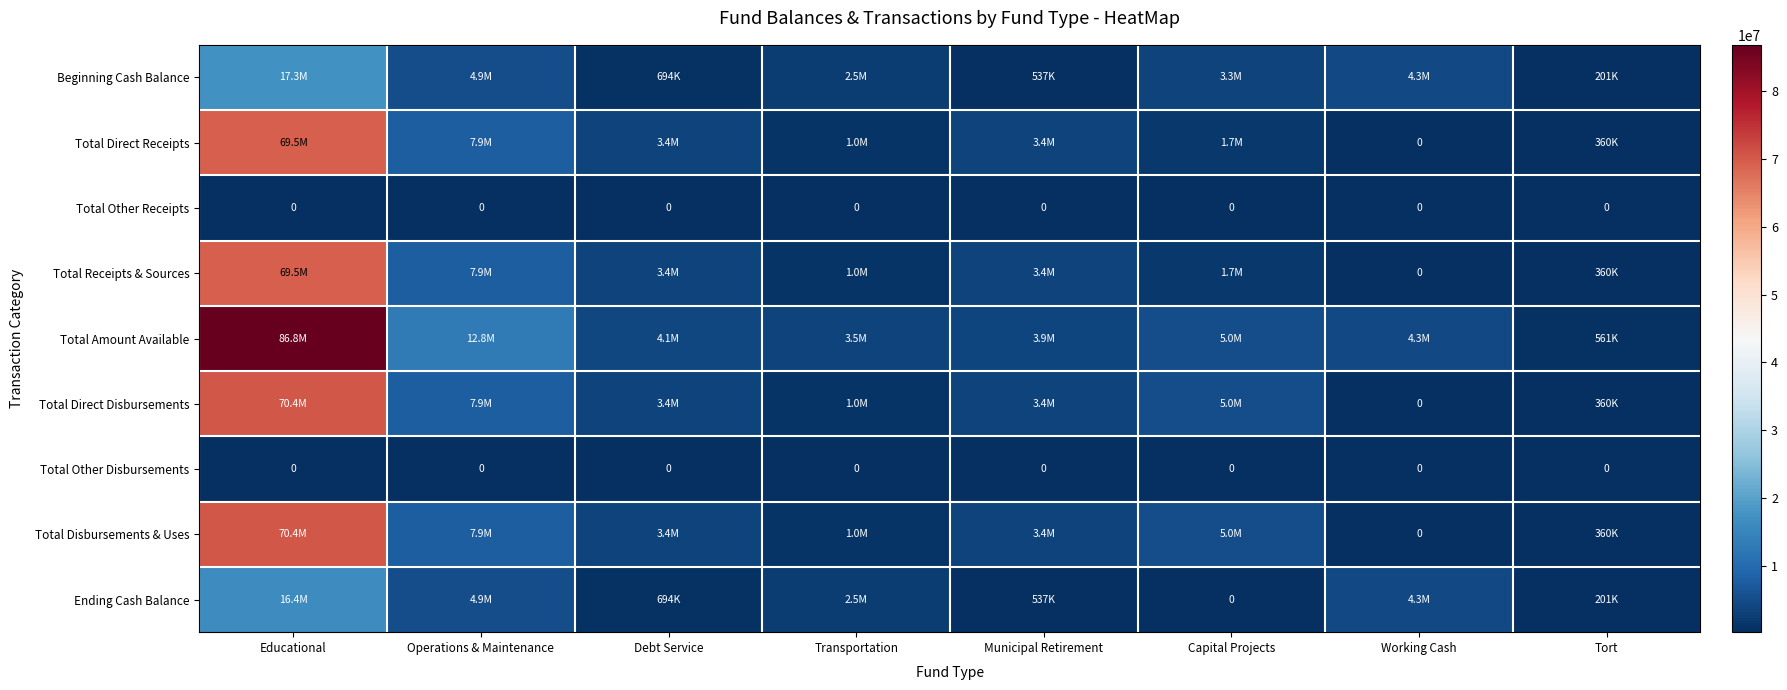

Where is Total Direct Receipts nearest to the value 34760500?

Operations & Maintenance